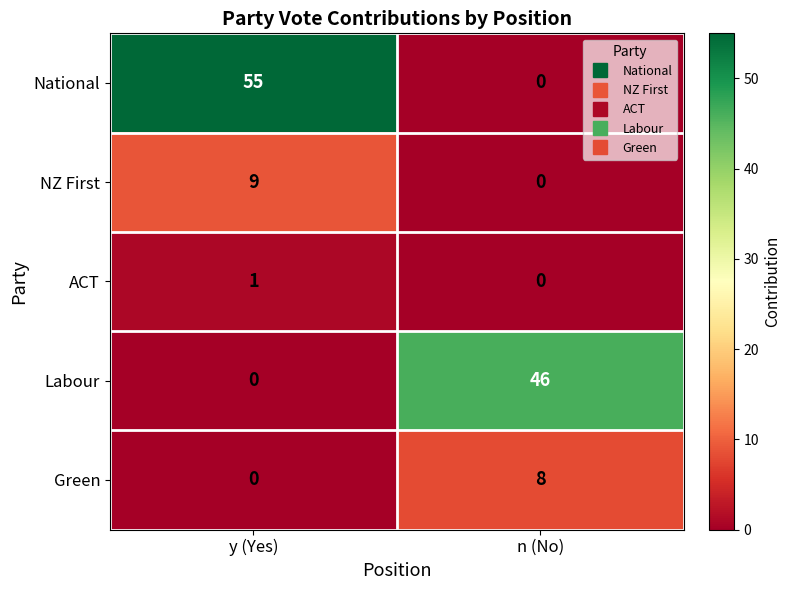

Reading left to right, transcribe all the data shown in this chart.

National: 55	0
NZ First: 9	0
ACT: 1	0
Labour: 0	46
Green: 0	8